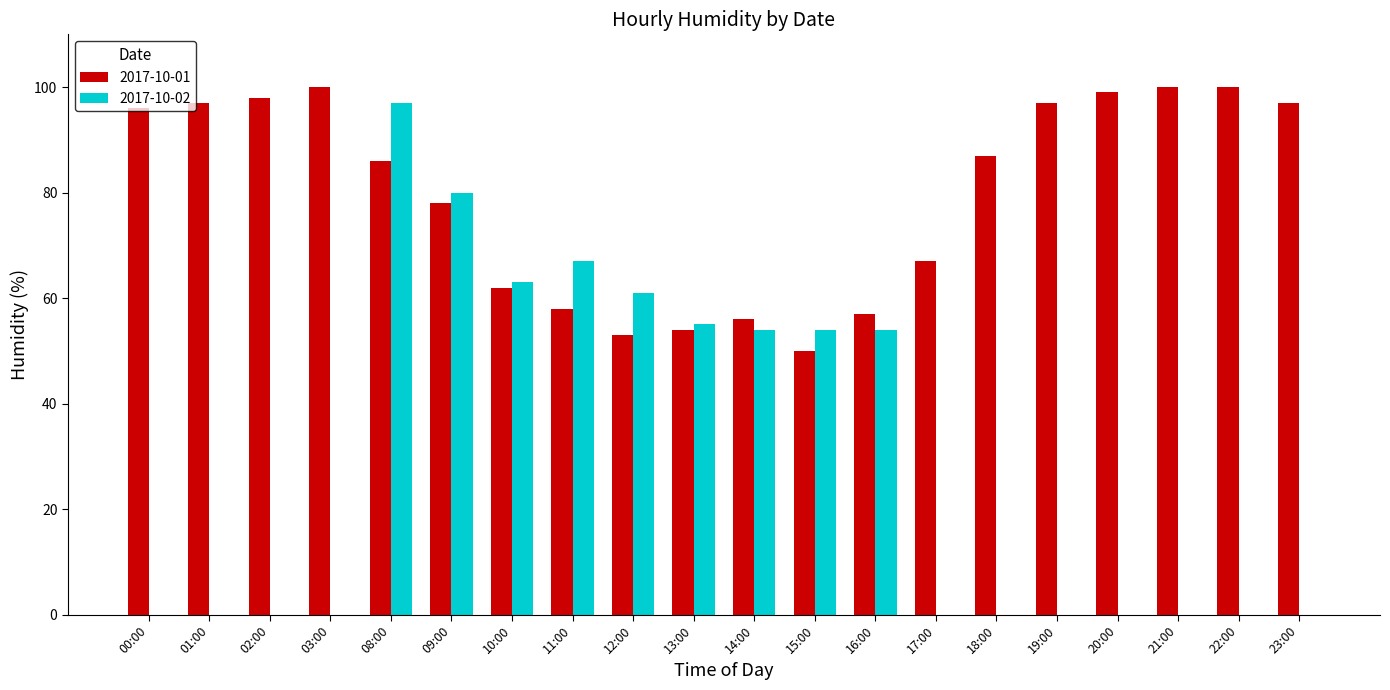

The 2017-10-02 series shows 36 at 19:00. True or false?

False